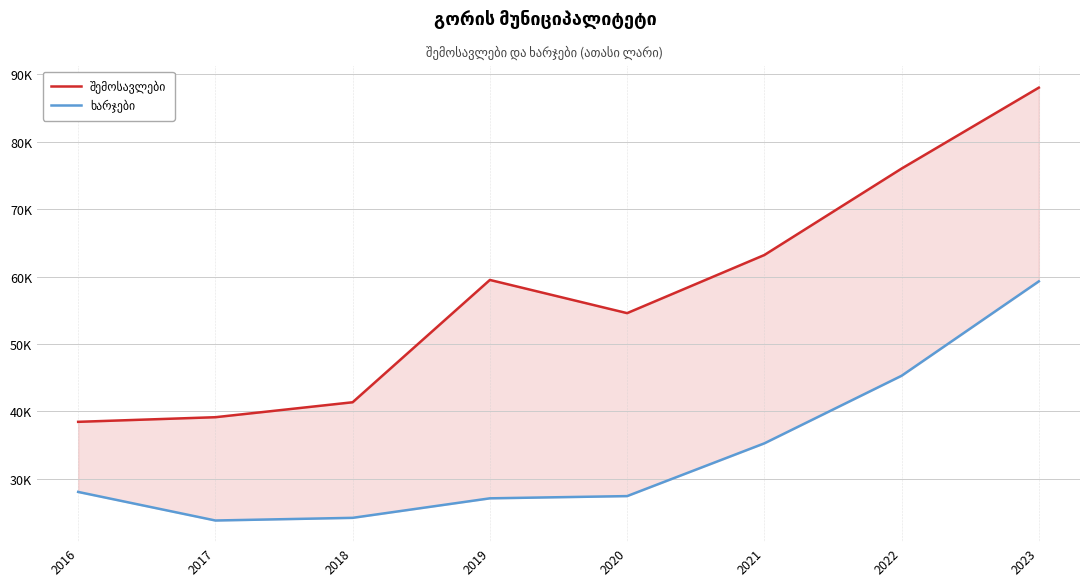

How many values in the შემოსავლები series are below 59492?

4